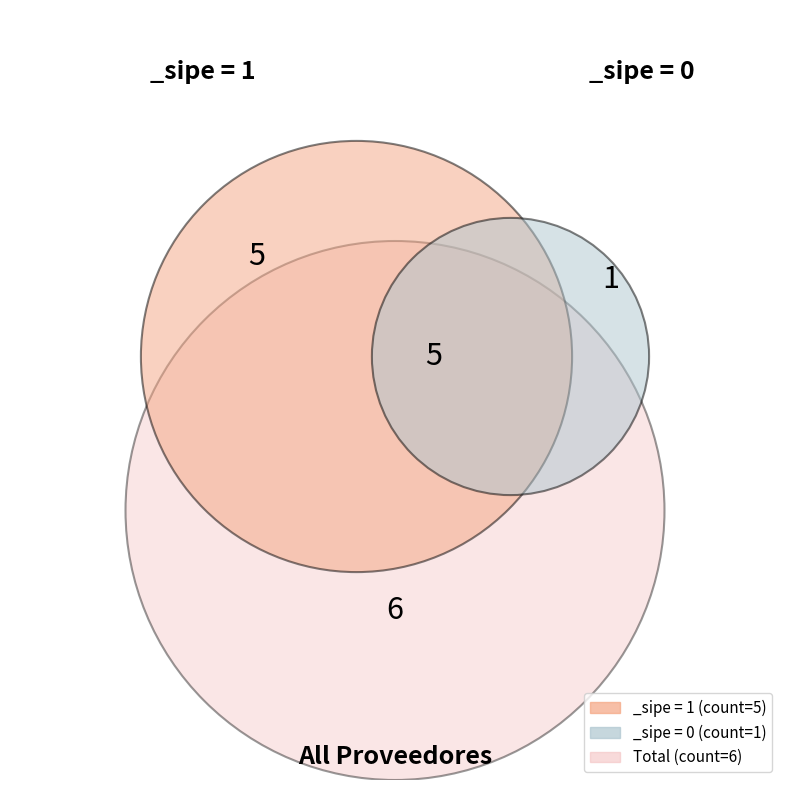

Is there a majority slice in this chart?

No